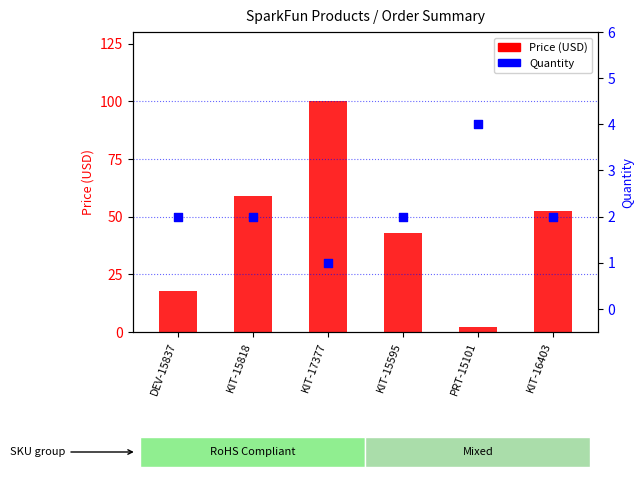

Which series reaches the maximum Y coordinate?

Price (USD)